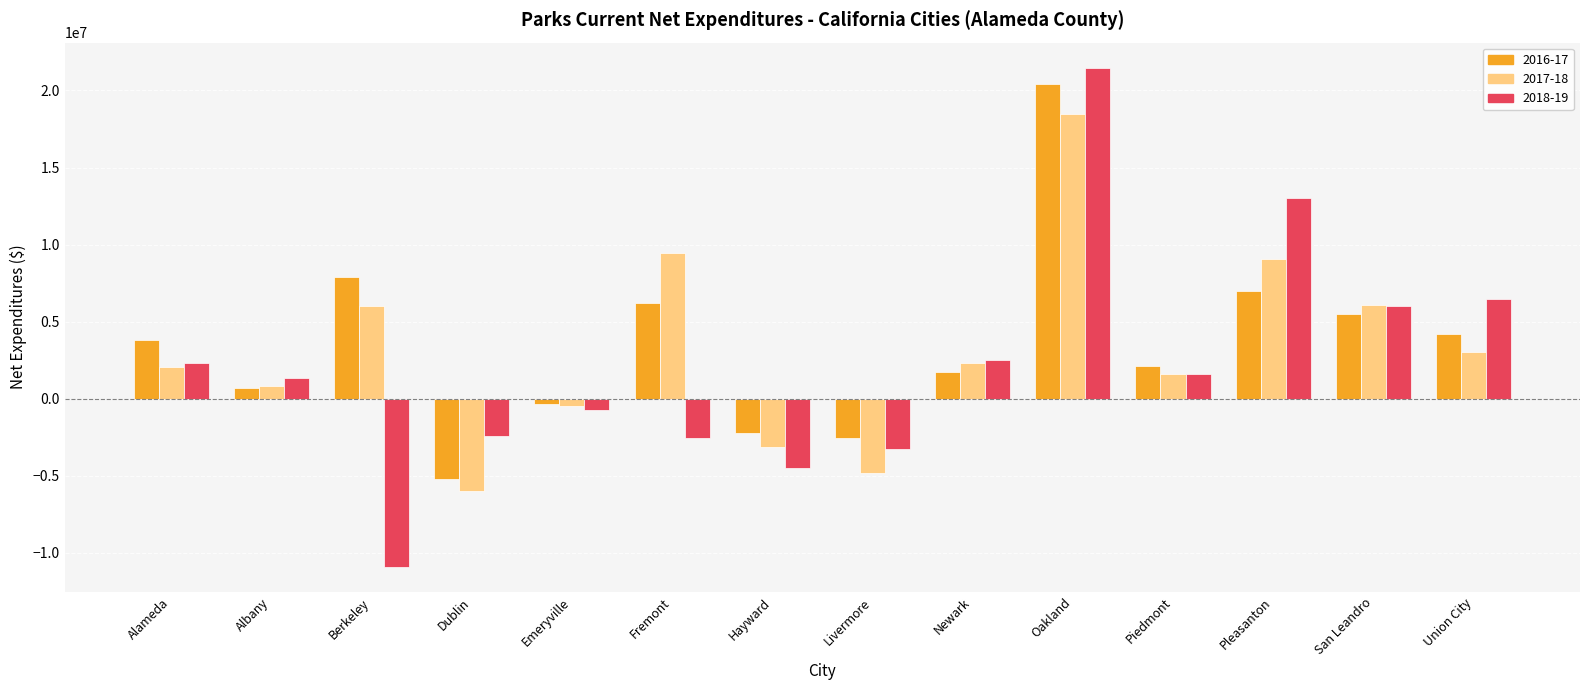

Is it true that 2016-17 equals 20431428 at Oakland?

True